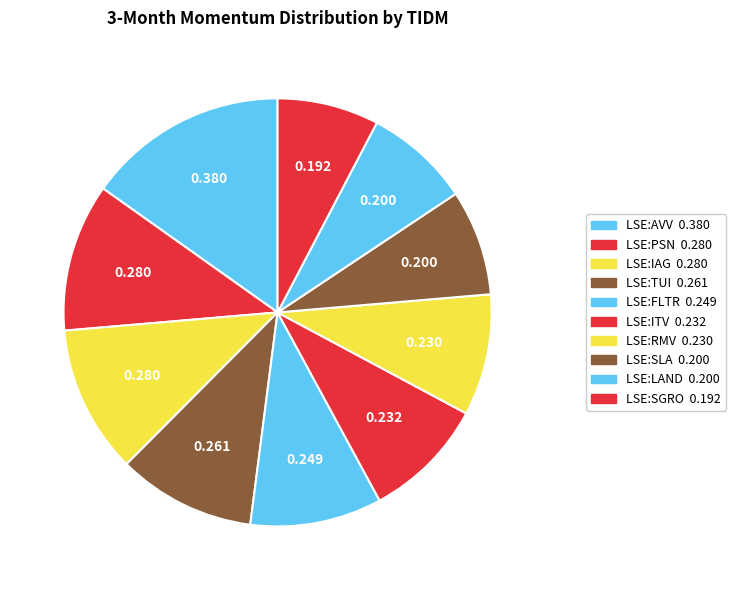

What percentage is NOT represented by LSE:AVV?

84.8%